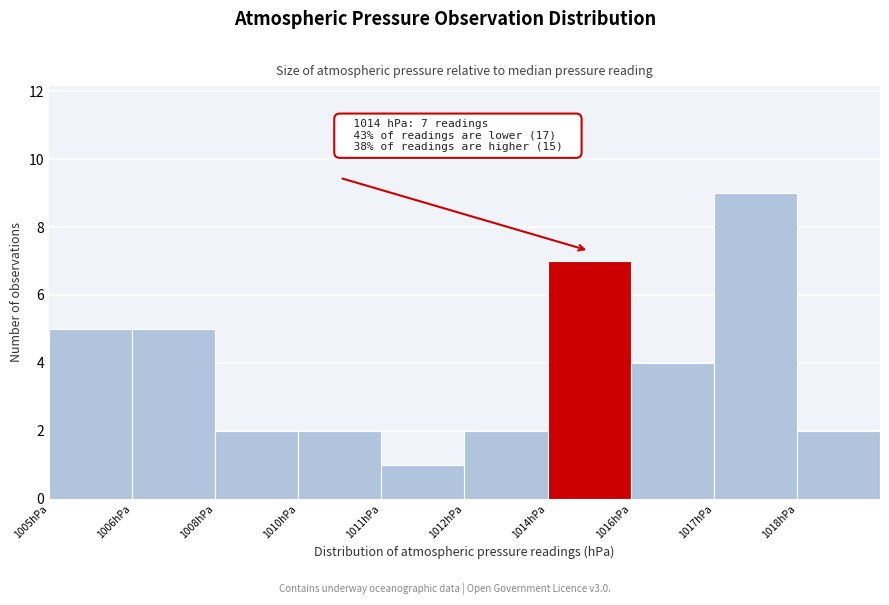

Reading left to right, transcribe all the data shown in this chart.

5	5	2	2	1	2	7	4	9	2